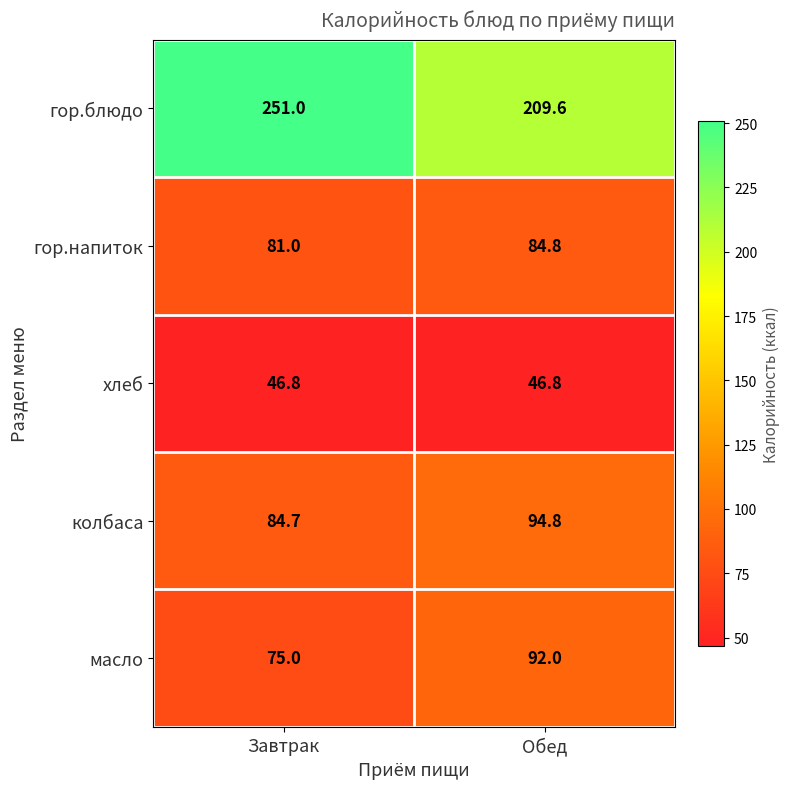

What is the spread (max minus min) of values at Завтрак?

204.2